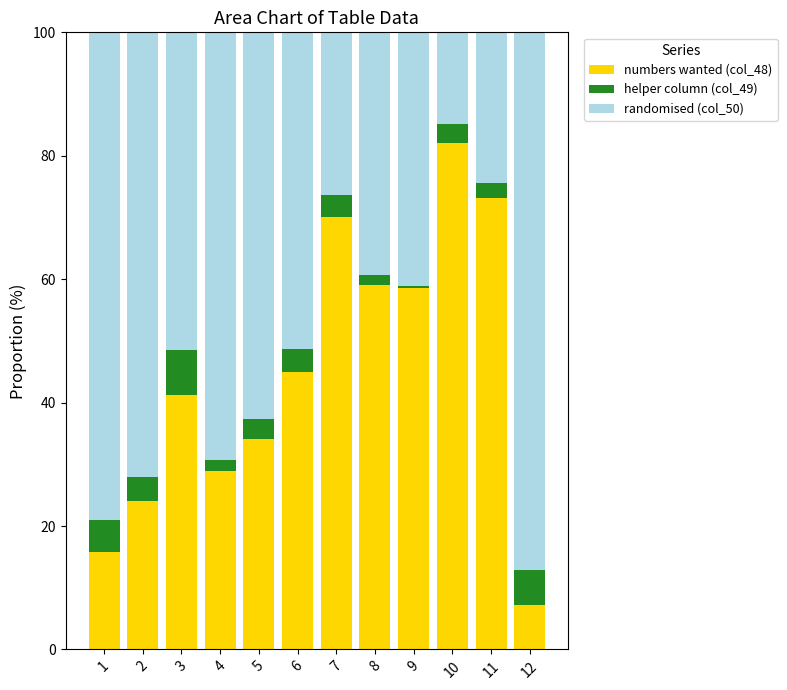

What is the total value across all series at 12?

100.0